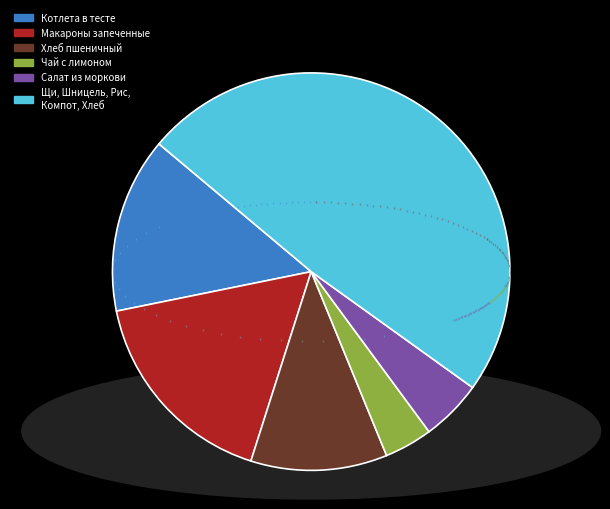

To the nearest percent, what is the difference between the Чай с лимоном and Макароны запеченные с сыром slice percentages?

13%